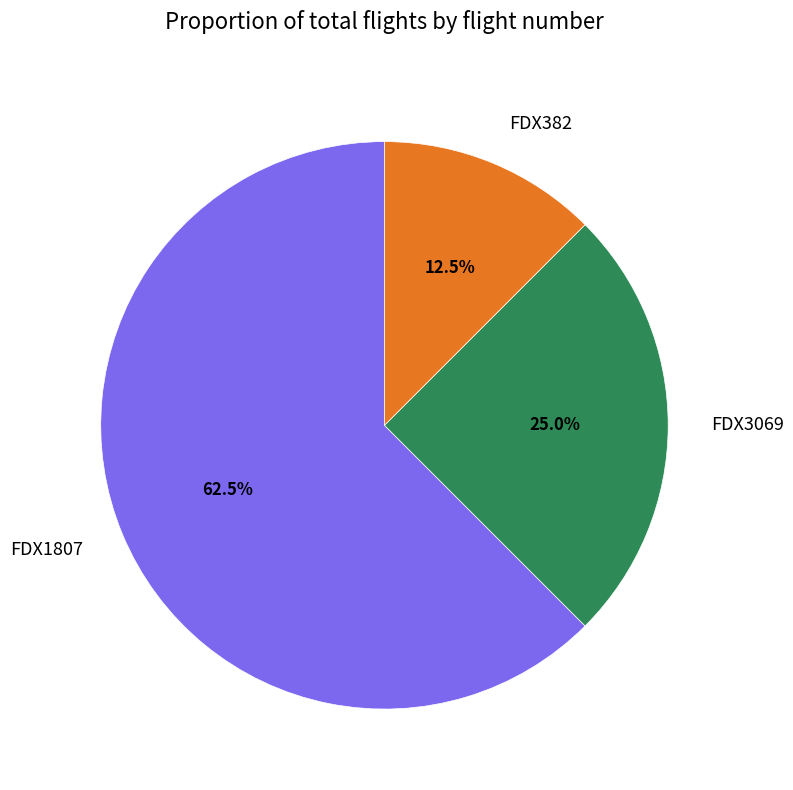

Does FDX1807 represent more than half of the total?

Yes